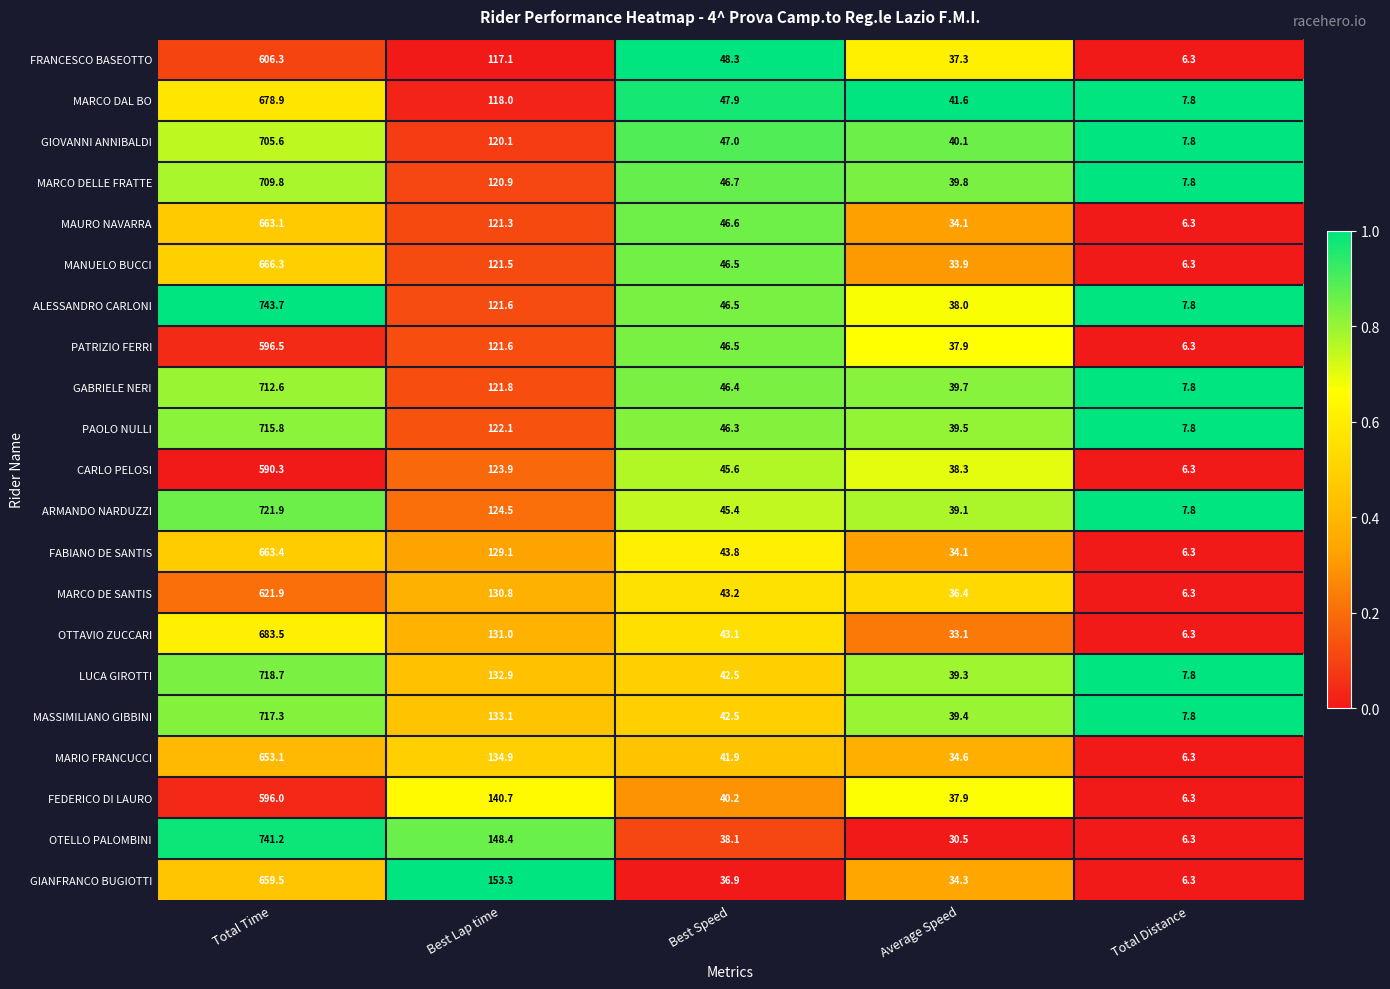

Where is GIOVANNI ANNIBALDI nearest to the value 356?

Best Lap time